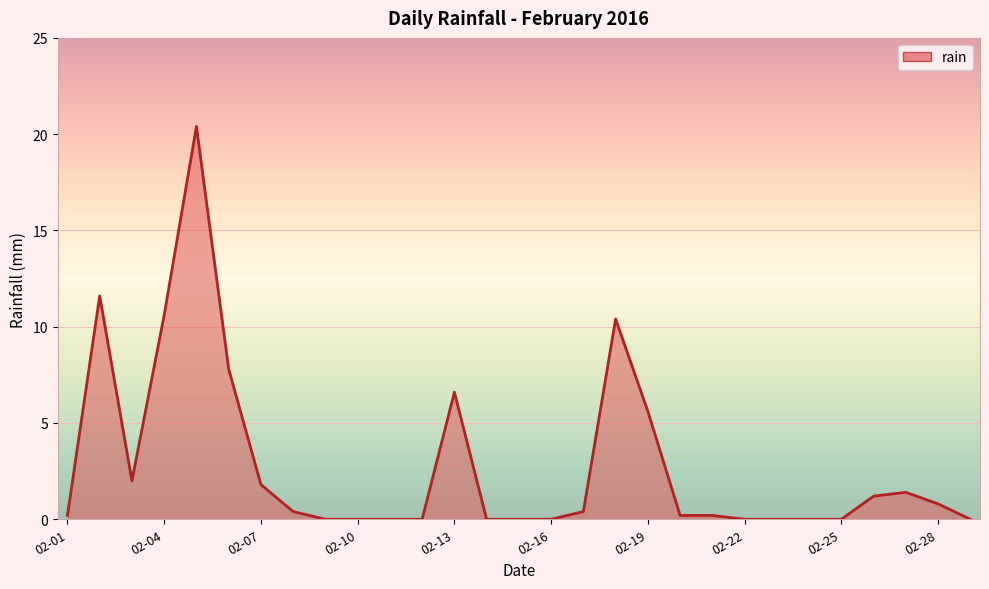

Reading left to right, transcribe all the data shown in this chart.

0.2	11.6	2.0	10.6	20.4	7.8	1.8	0.4	0.0	0.0	0.0	0.0	6.6	0.0	0.0	0.0	0.4	10.4	5.6	0.2	0.2	0.0	0.0	0.0	0.0	1.2	1.4	0.8	0.0